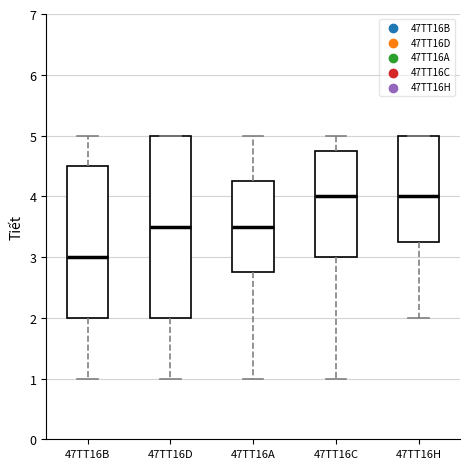

Where is the lower edge of the box for 47TT16C on the y-axis? The values are not printed on the chart, so give them approximately, as read against the axis.

3.0